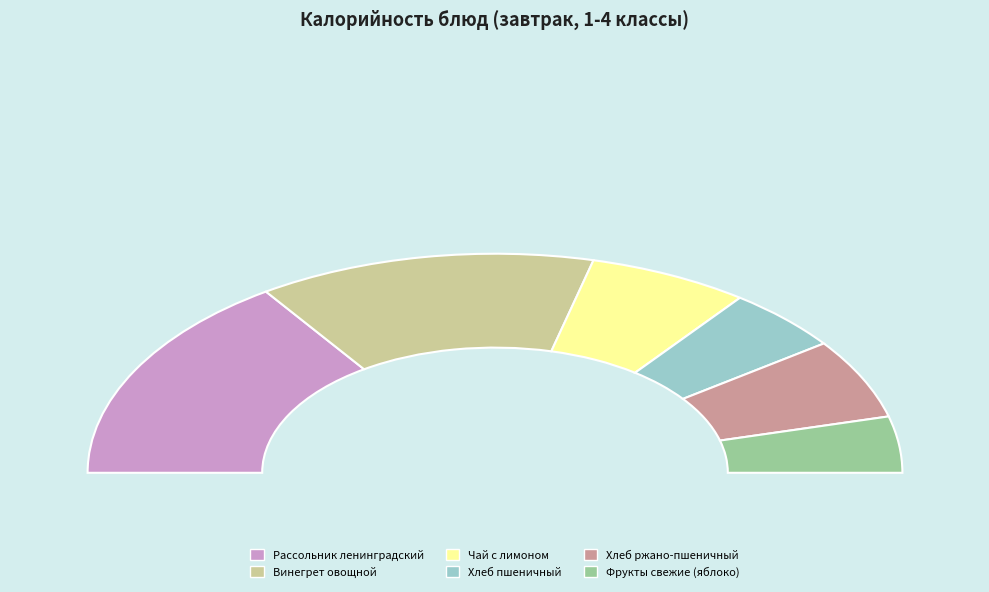

Approximately how many times larger is the value at Чай с лимоном compared to Винегрет овощной?

0.5